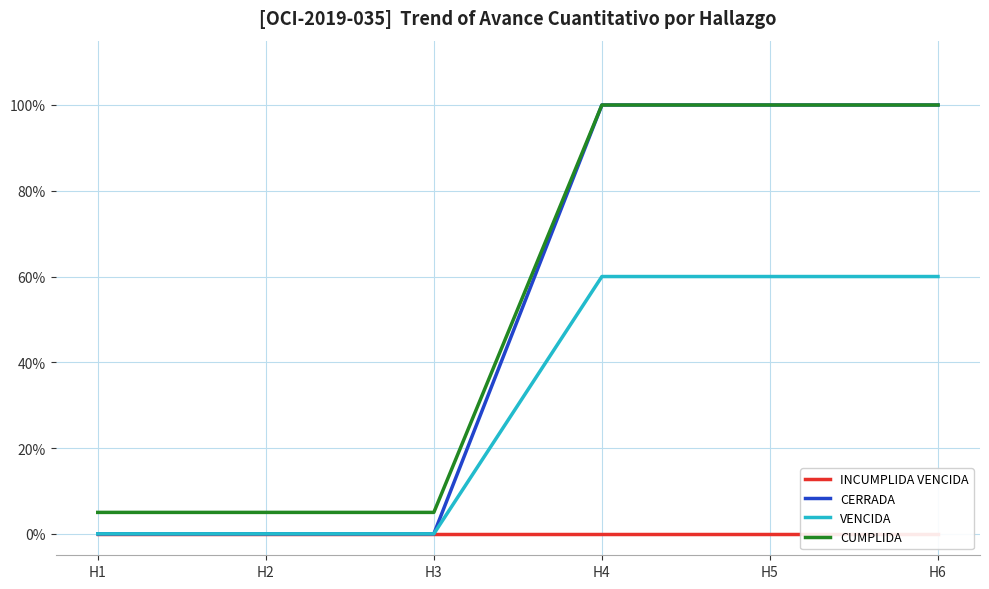

What is the sum of the CERRADA values at H3 and H4?

1.0